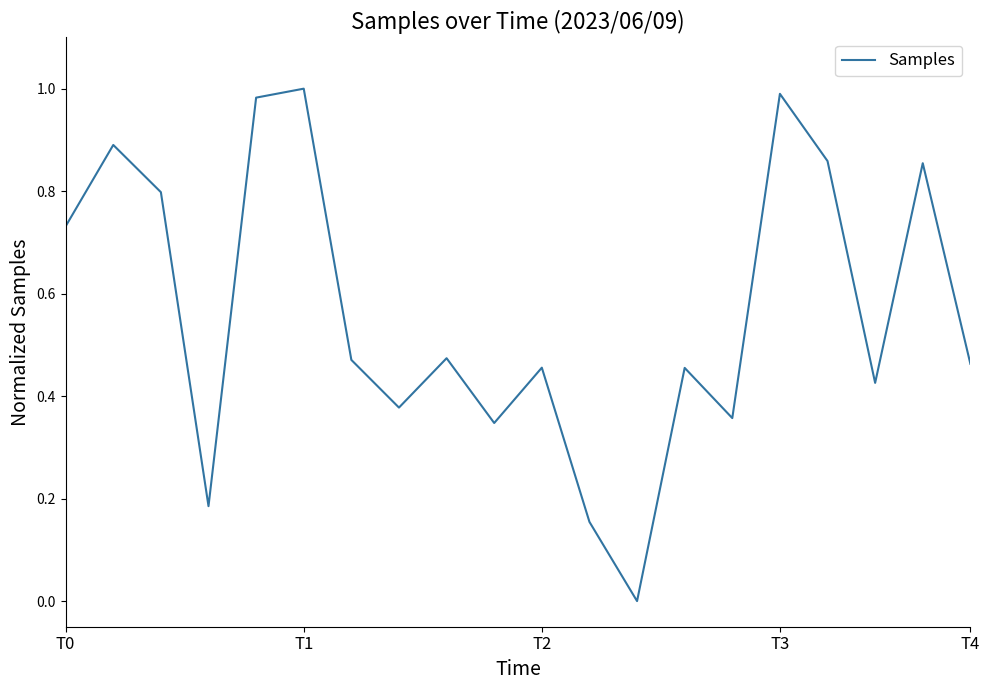

How many lines are shown in the chart?

1